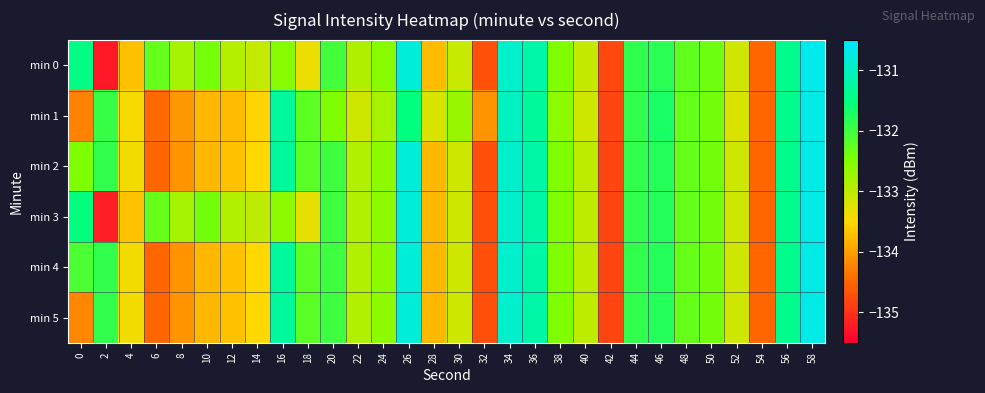

Between 42 and 44, which is larger?

44